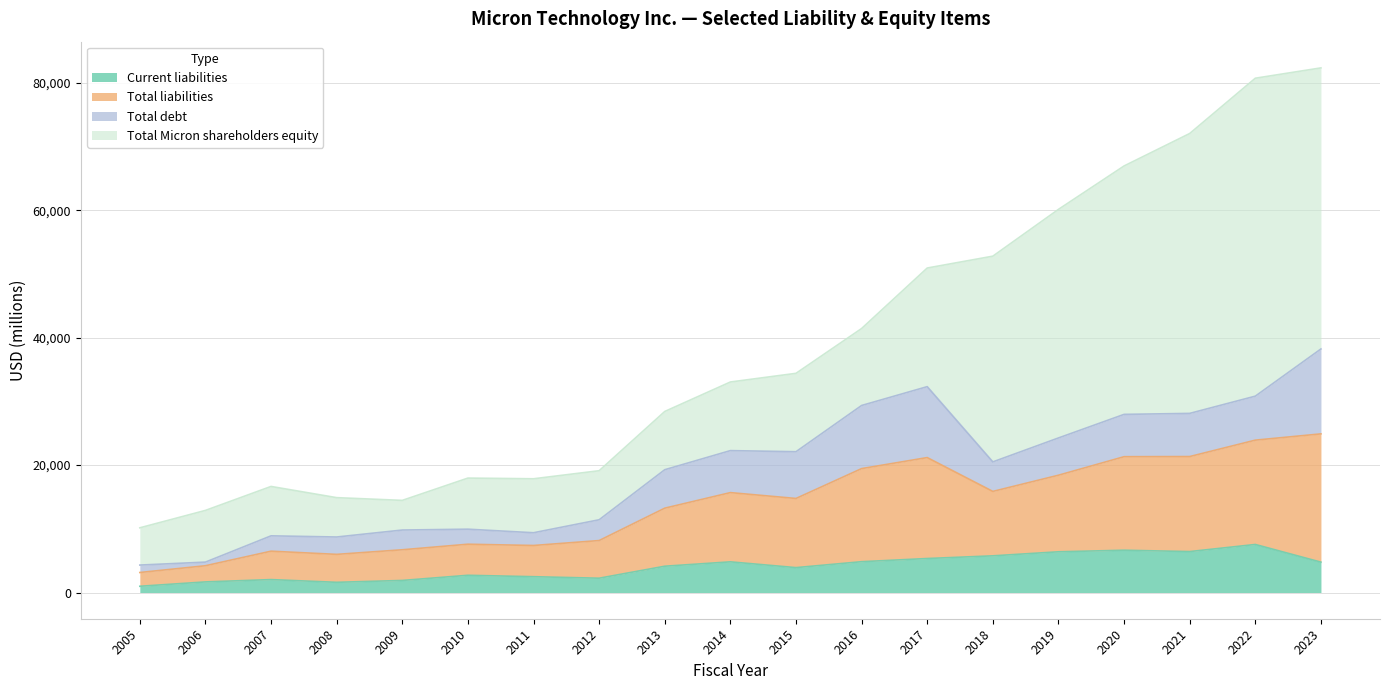

True or false: Current liabilities has a value of 1380 at 2013.

False